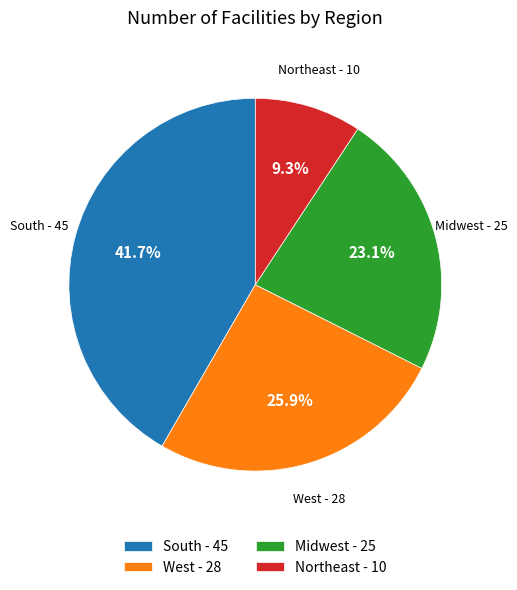

Is there any slice that represents more than half of the pie?

No